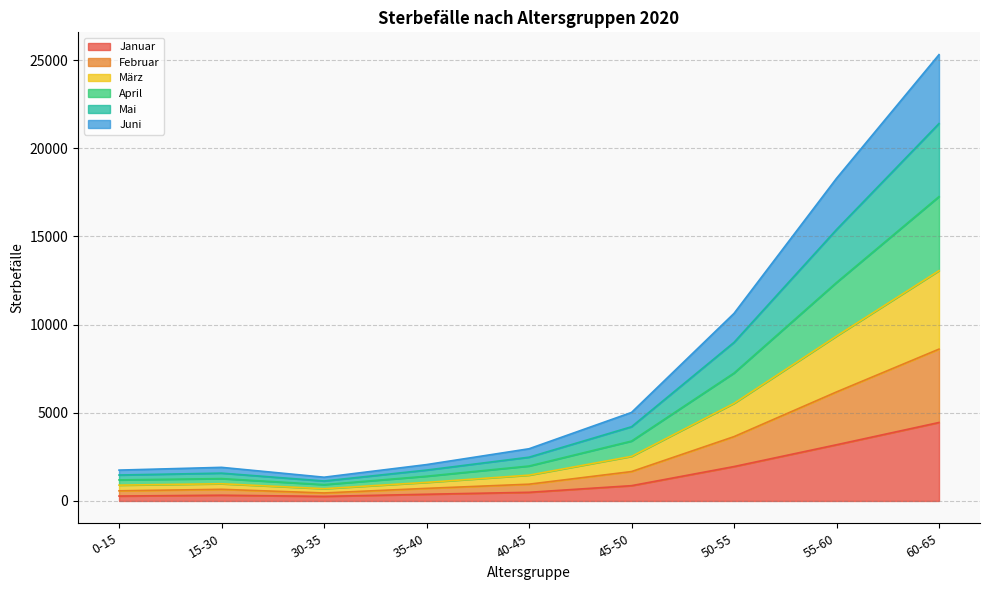

What is the maximum value for Januar?

4450